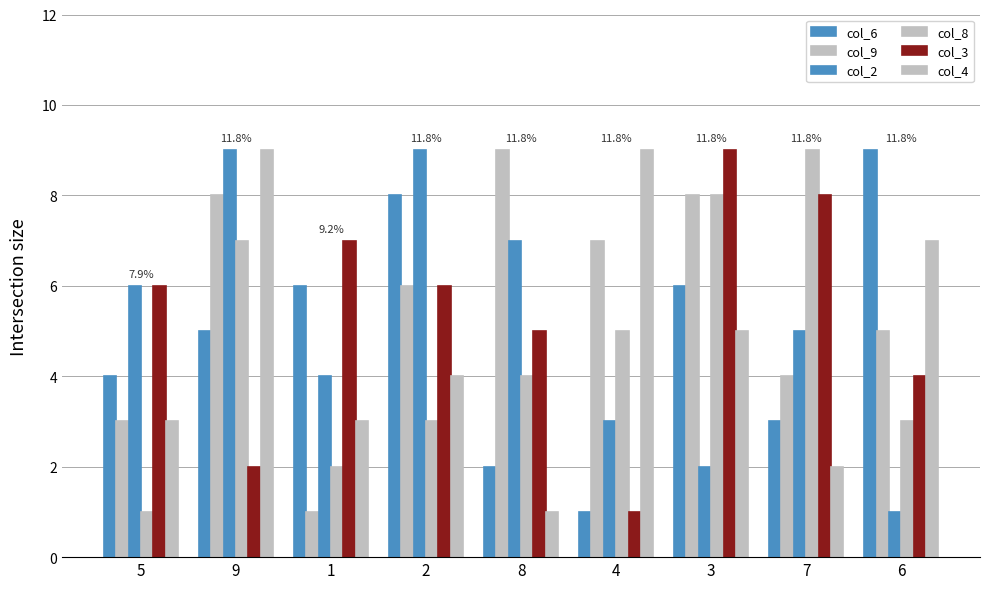

How many groups of bars are there?

9